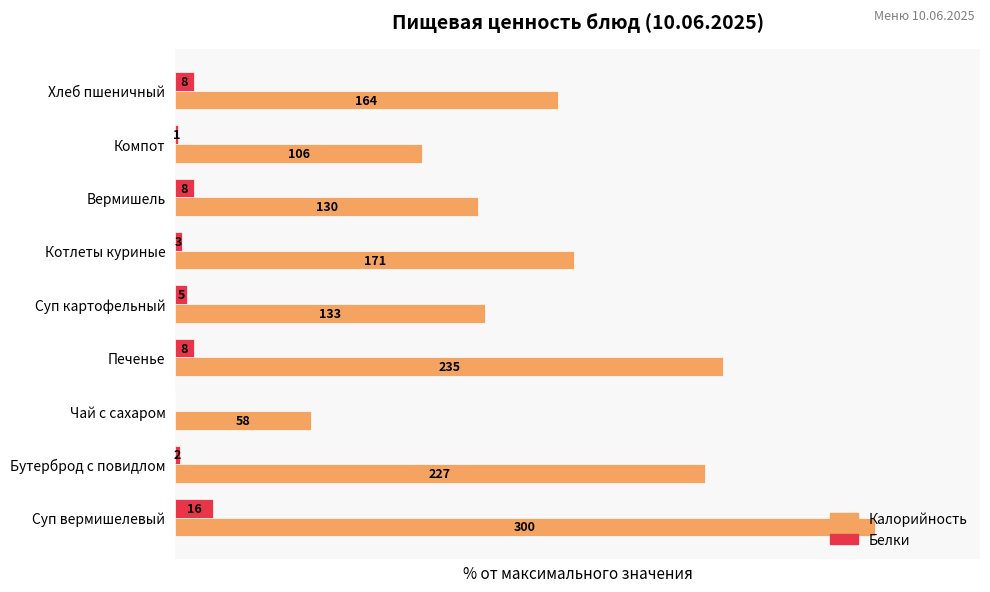

Rank the series by their average value, from lowest to highest.

Белки, Калорийность